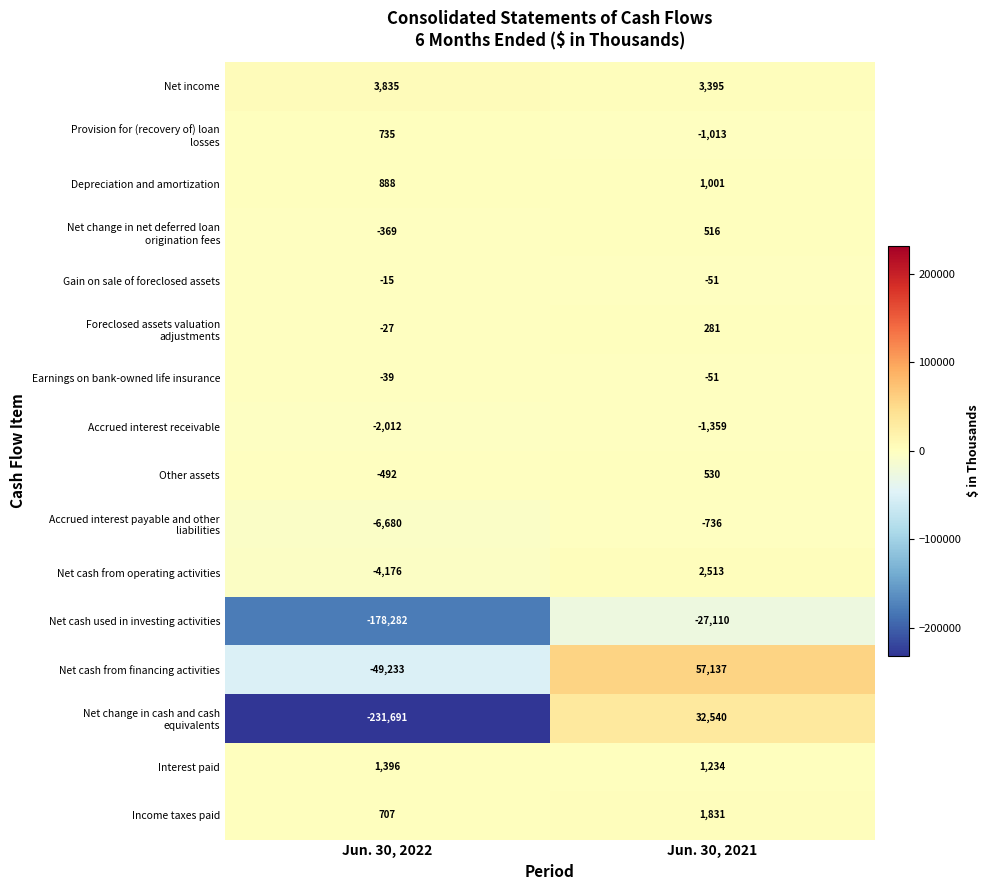

What is the difference between the highest and lowest values at Jun. 30, 2022?

235526